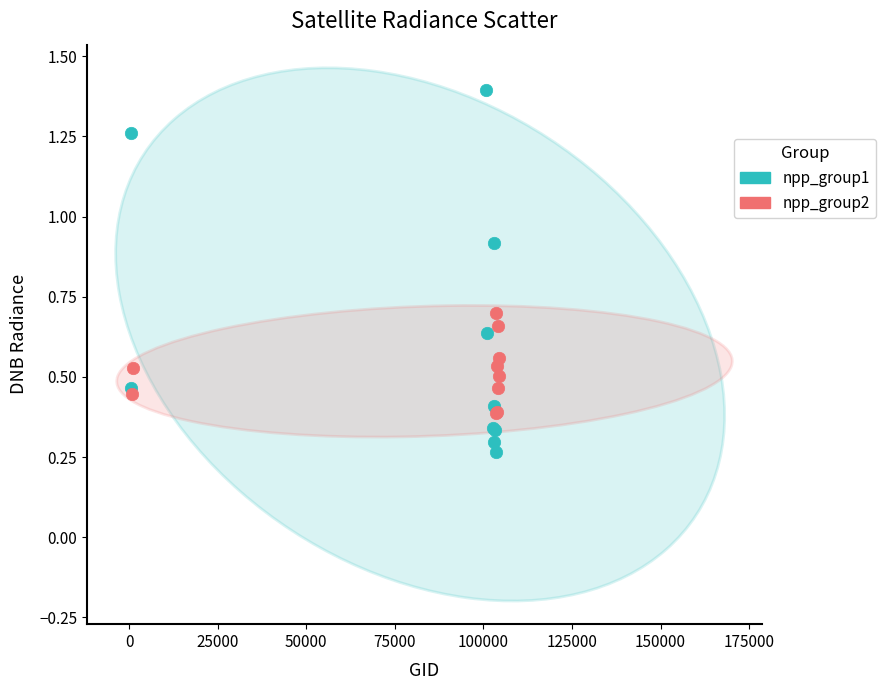

Which series reaches the maximum Y coordinate?

npp_group1